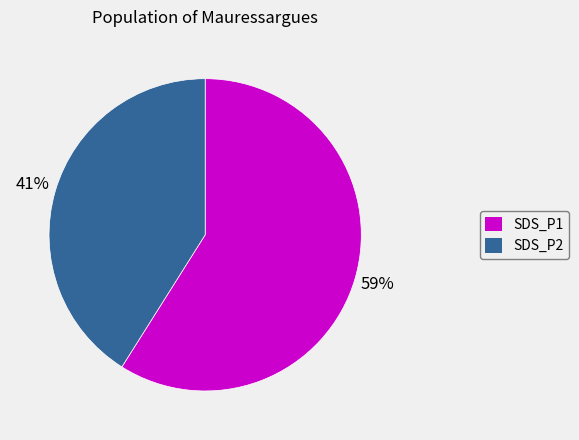

Is it true that SDS_P2 is 41% of the pie?

True